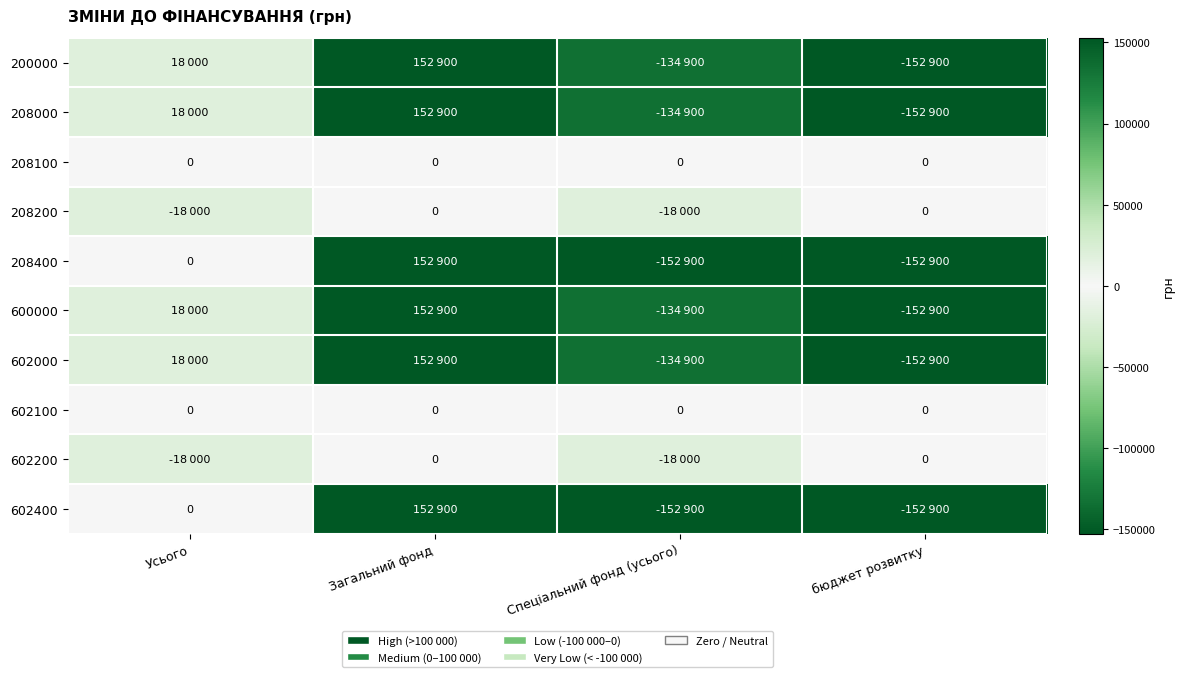

The value of 208100 at бюджет розвитку is 0. True or false?

True